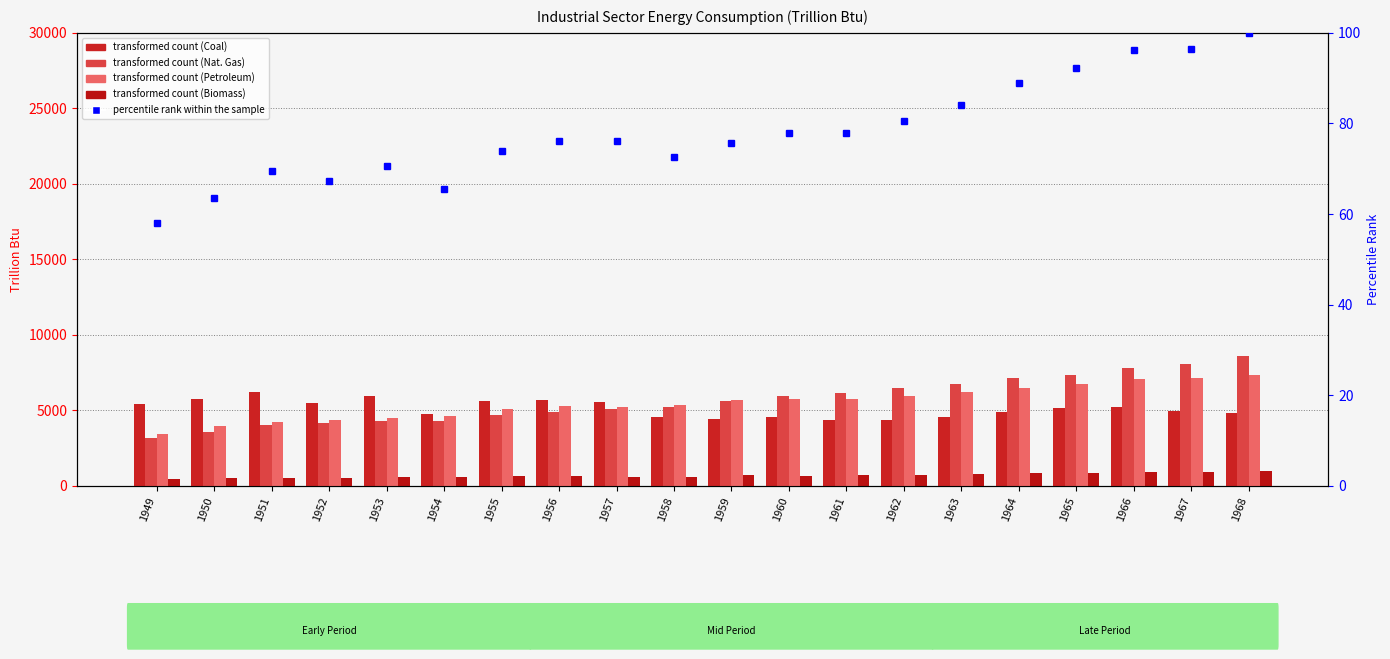

What is the total value across all series at 1961?

17014.4